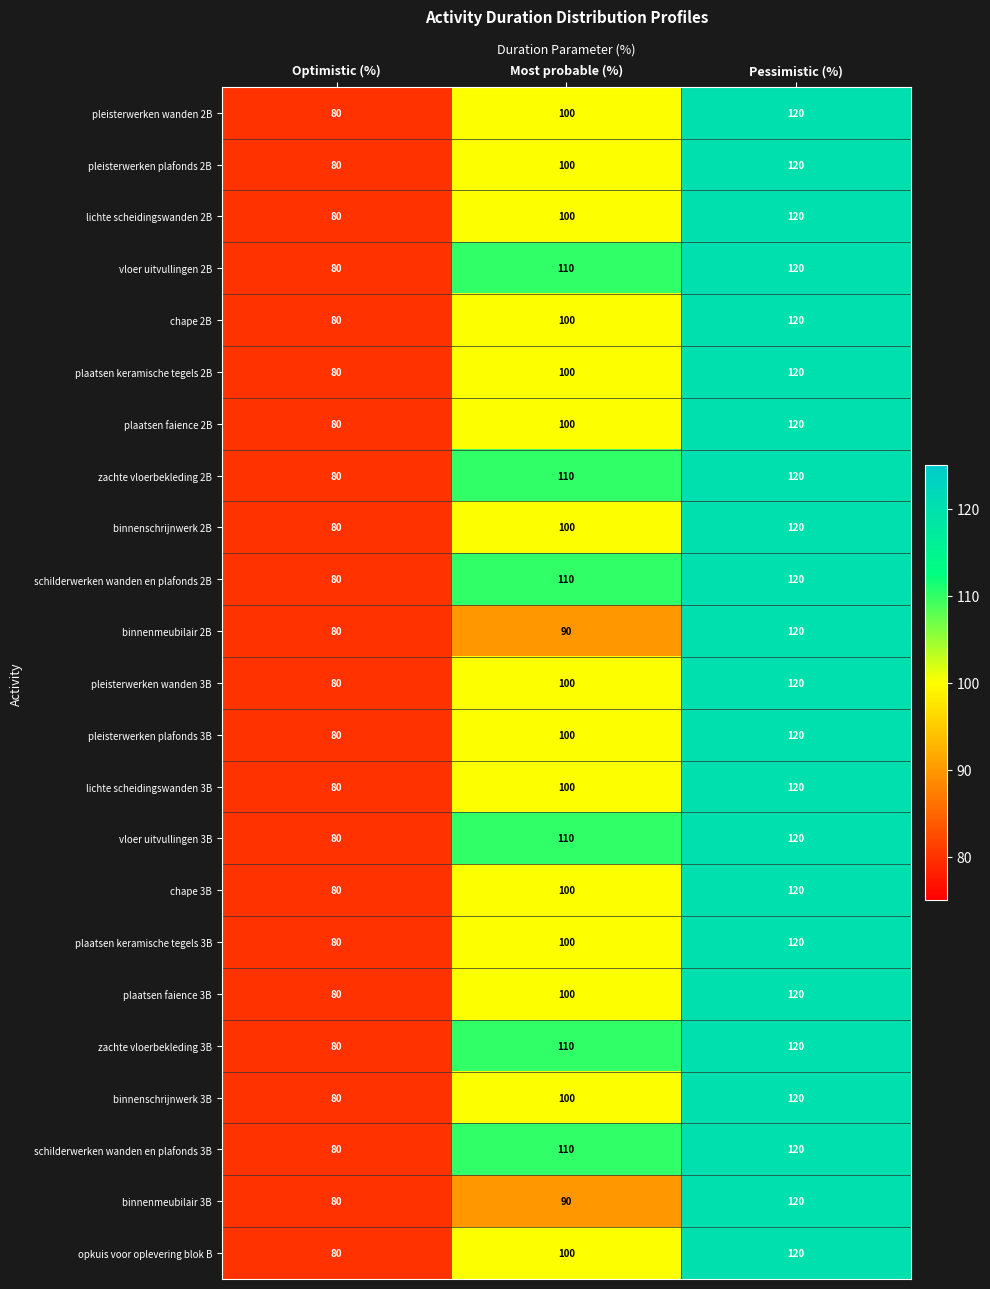

How many data points in binnenschrijnwerk 2B are less than 100?

1